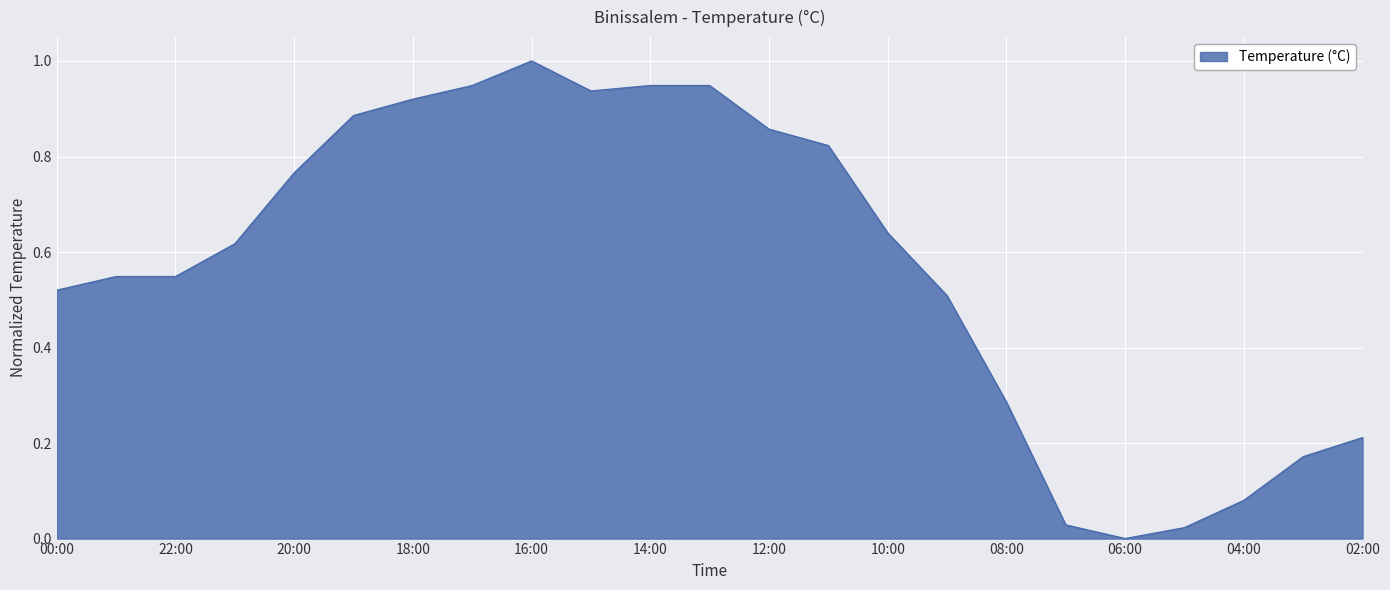

What is the difference between the maximum and minimum values?

1.0